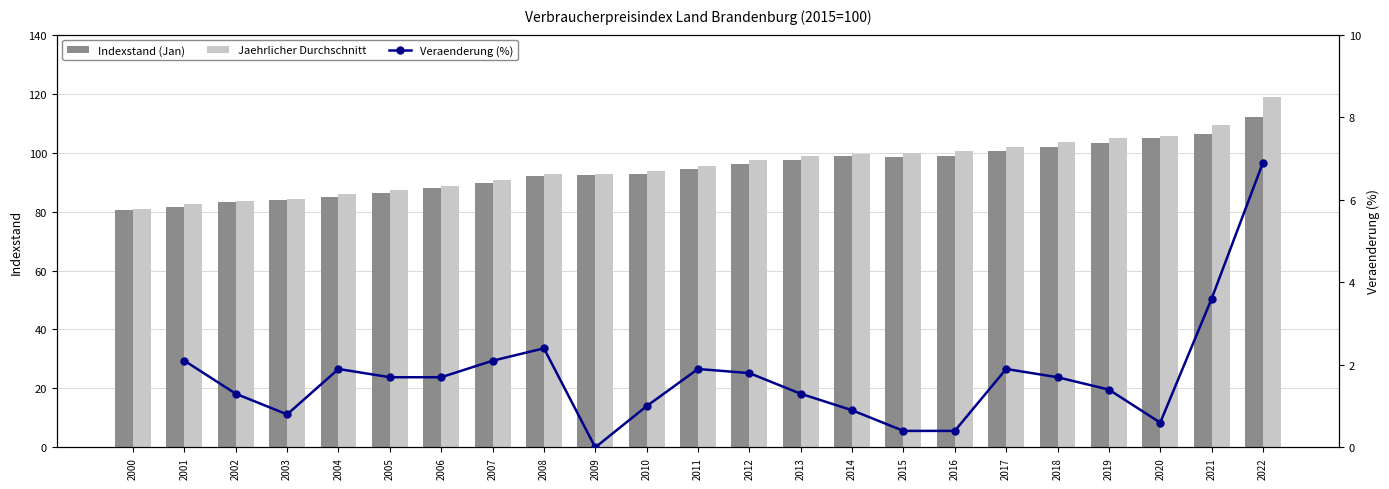

What is the difference between the maximum and minimum values in the Indexstand (Jan) series?

31.4